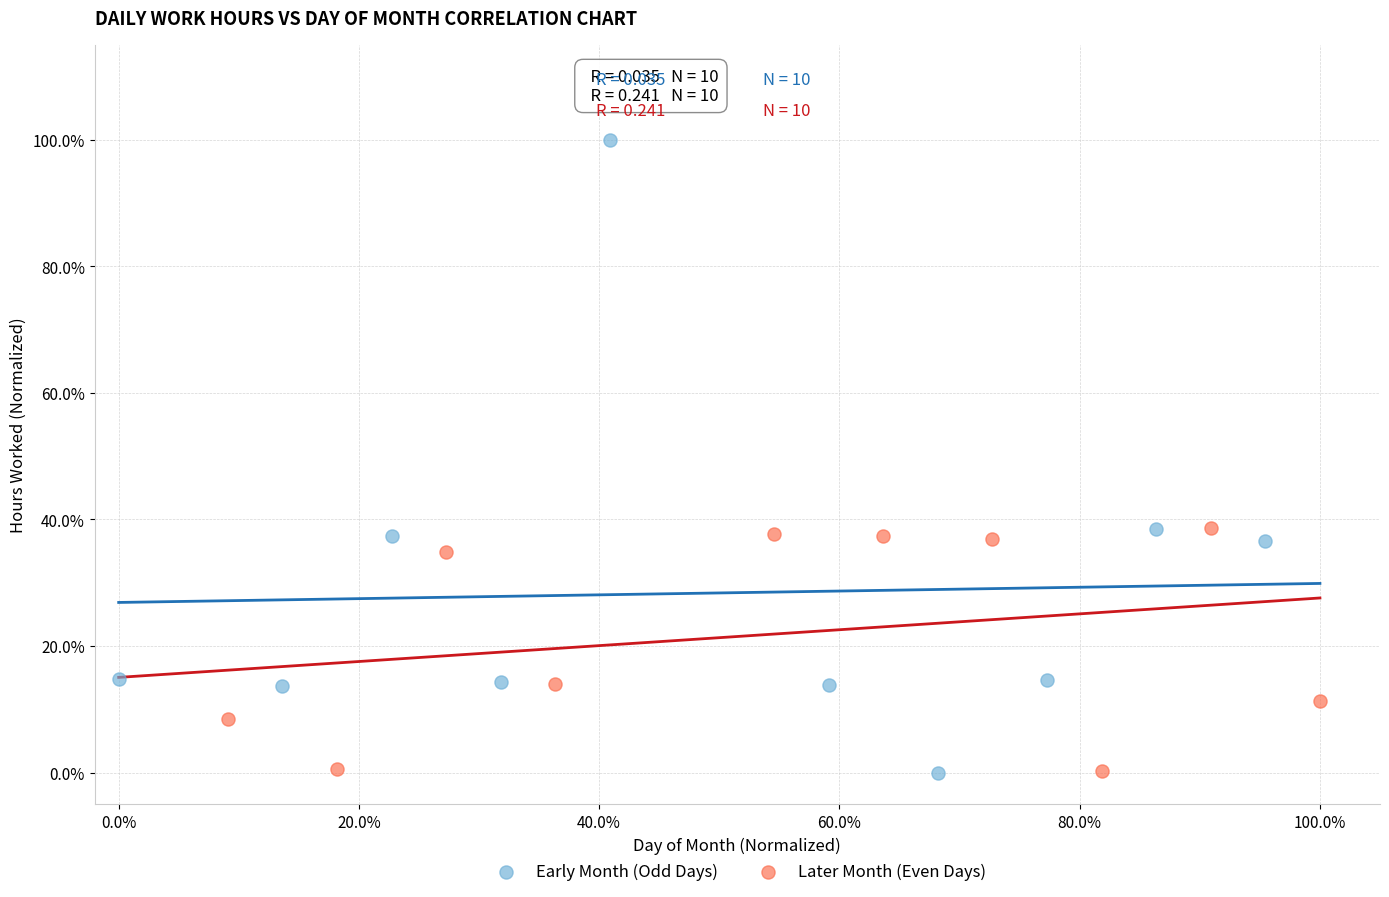

What are all the series names shown in the legend?

Early Month (Odd Days), Later Month (Even Days)